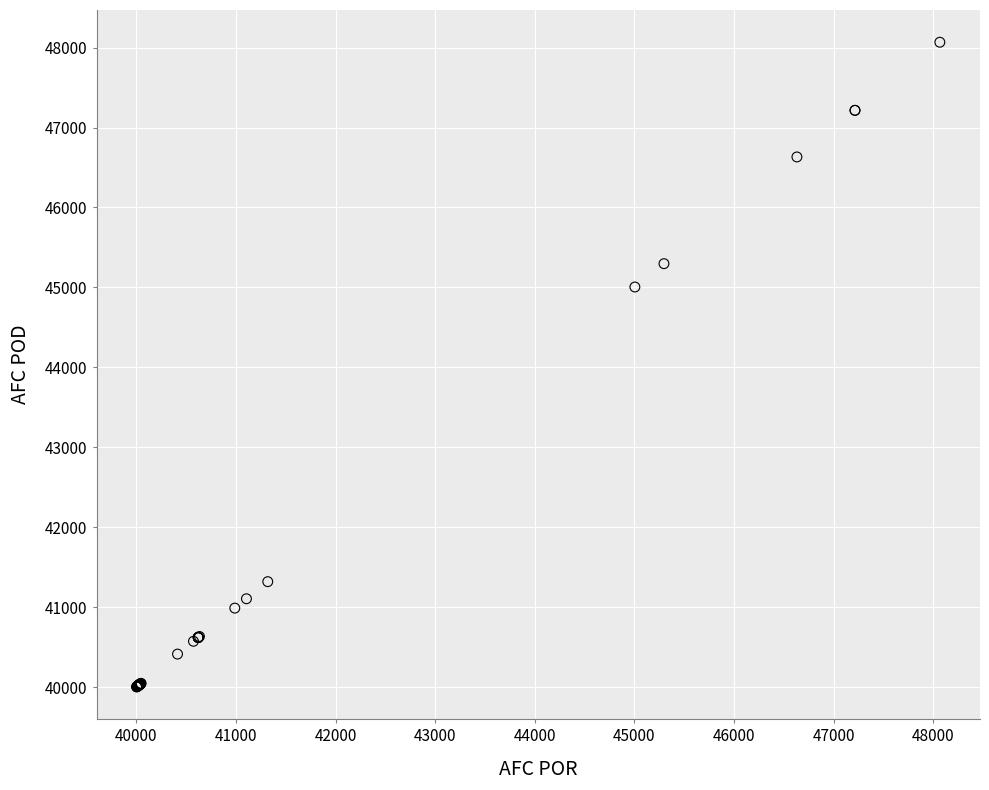

What Y value in the scatter plot is closest to 44035?

45005